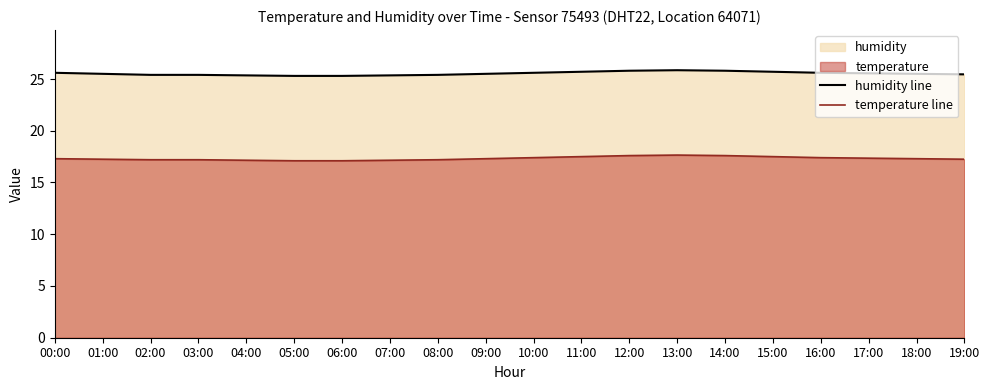

Rank the series by their average value, from highest to lowest.

humidity line, temperature line